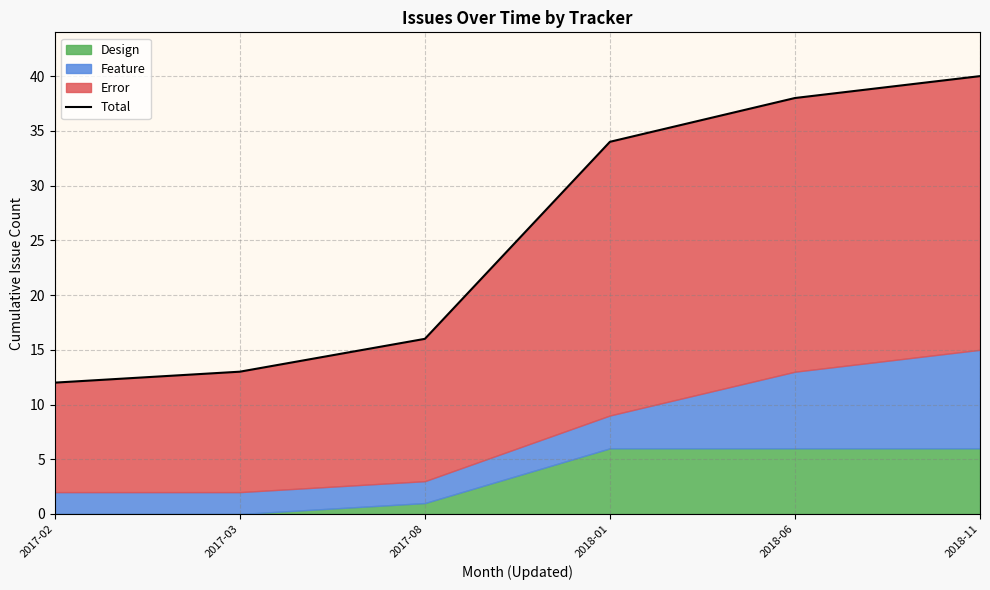

Which has a higher value, 2018-06 or 2017-08?

2018-06